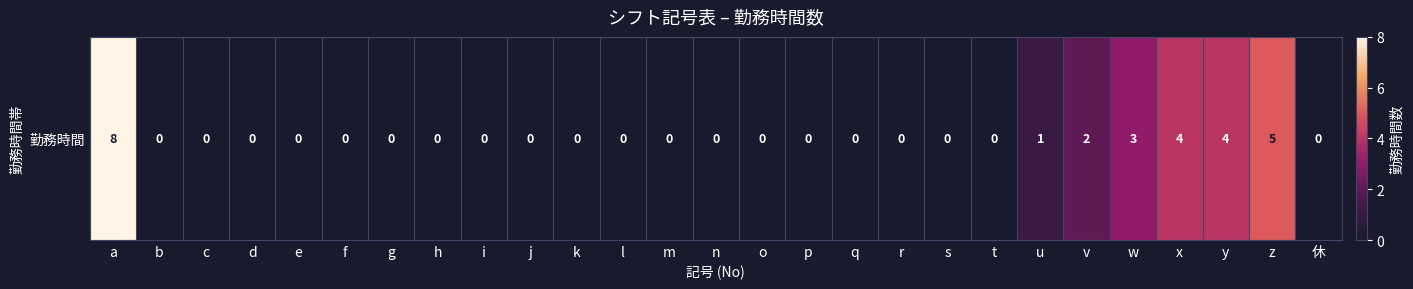

Which category has the highest value across all series?

a